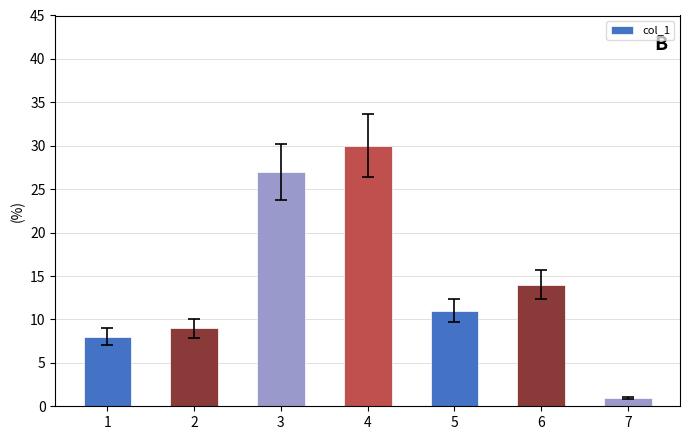

What is the value of the 2nd bar from the left?

9